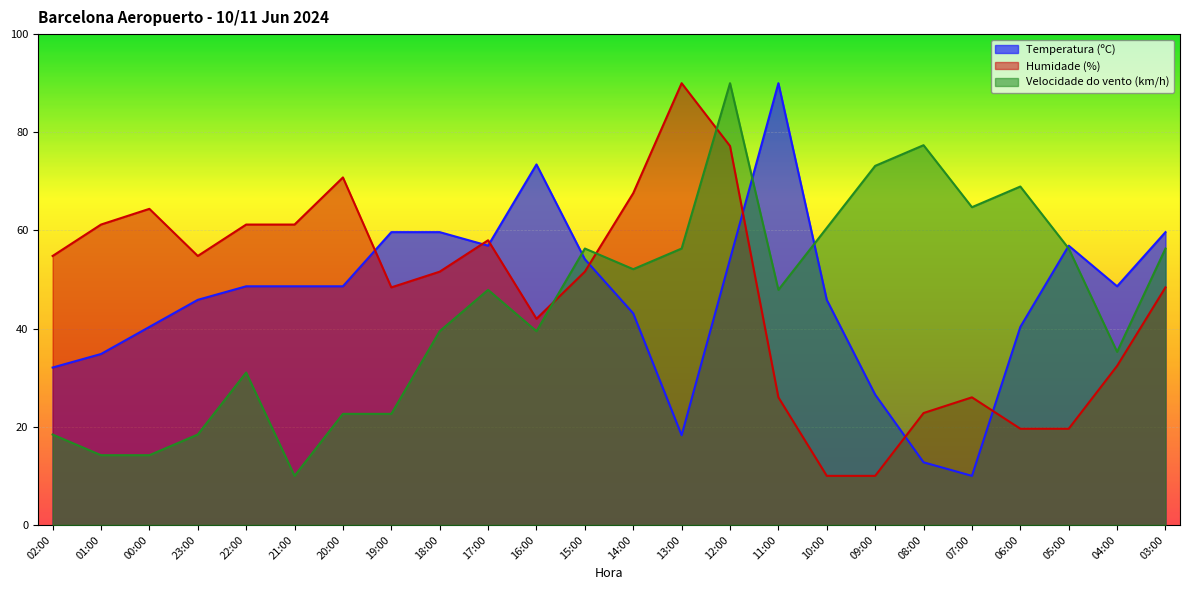

Count the number of data series in this chart.

3